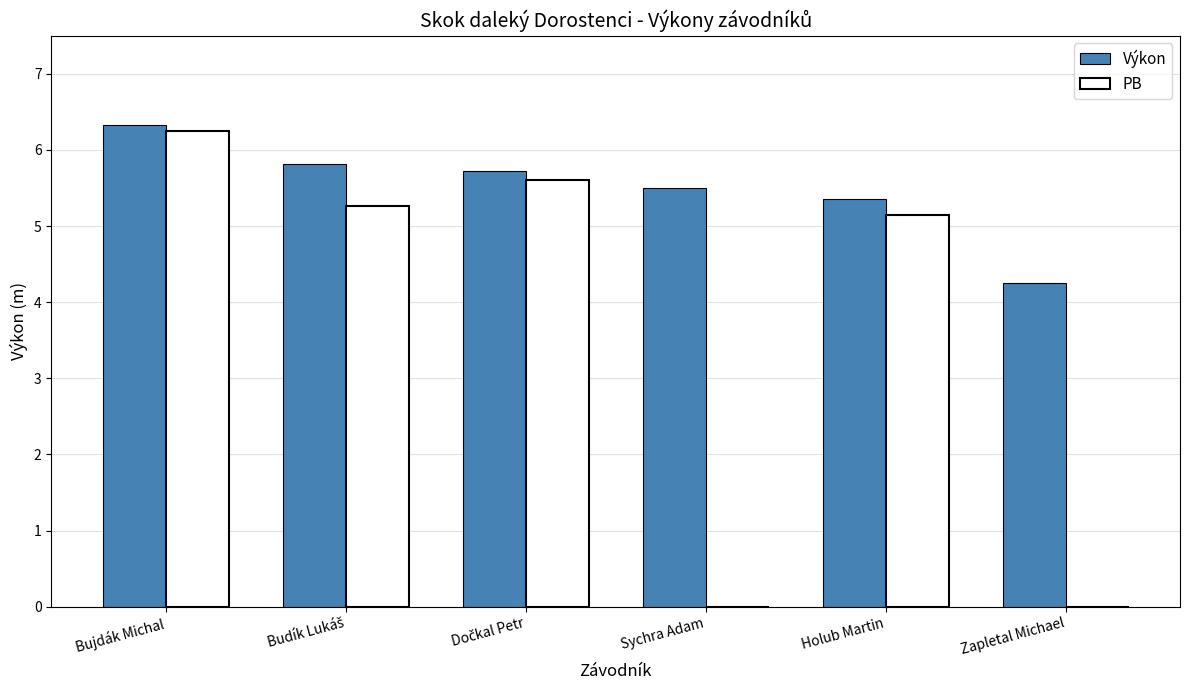

The value of PB at Bujdák Michal is 8.7. True or false?

False